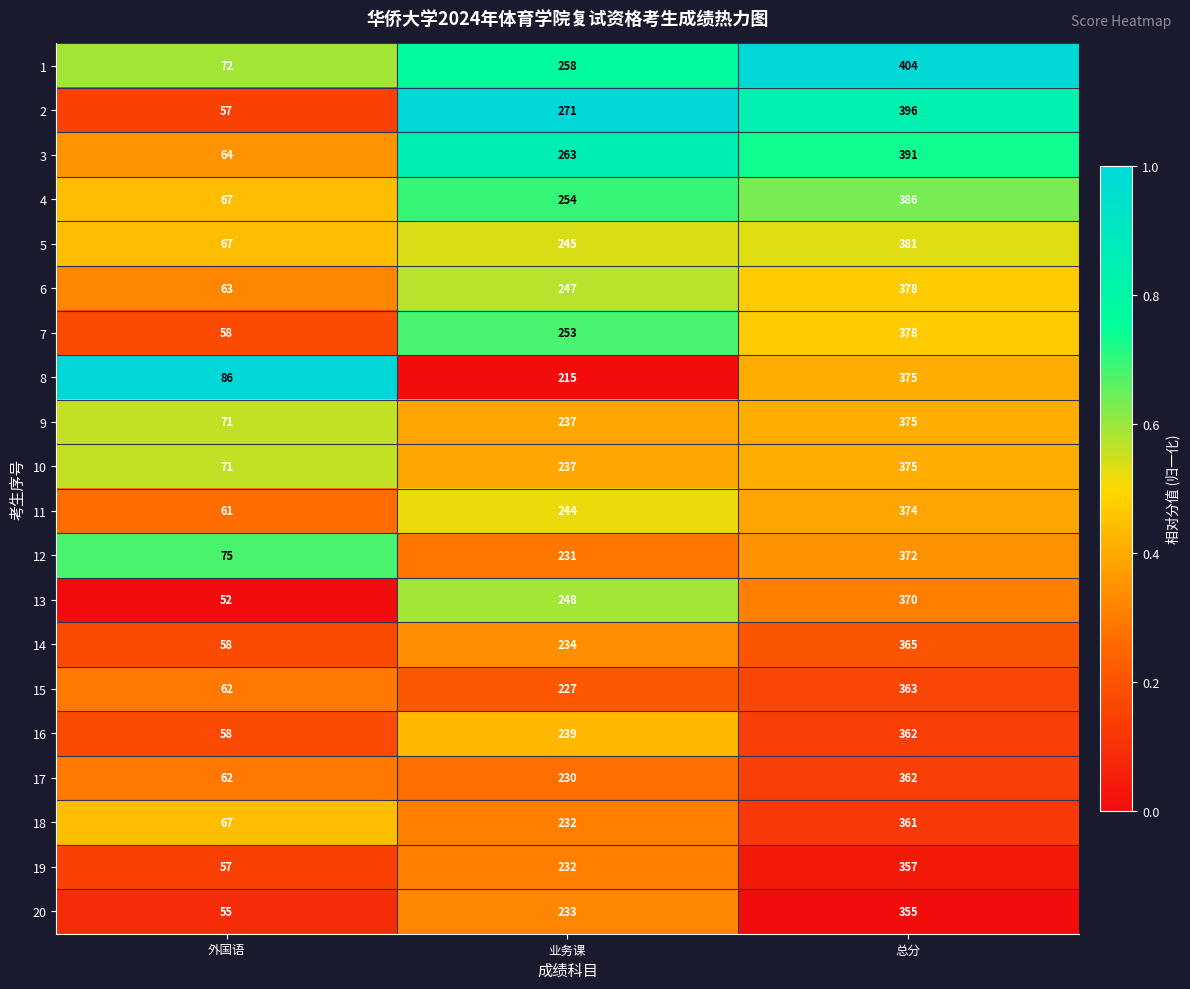

True or false: 3 has a value of 150 at 总分.

False